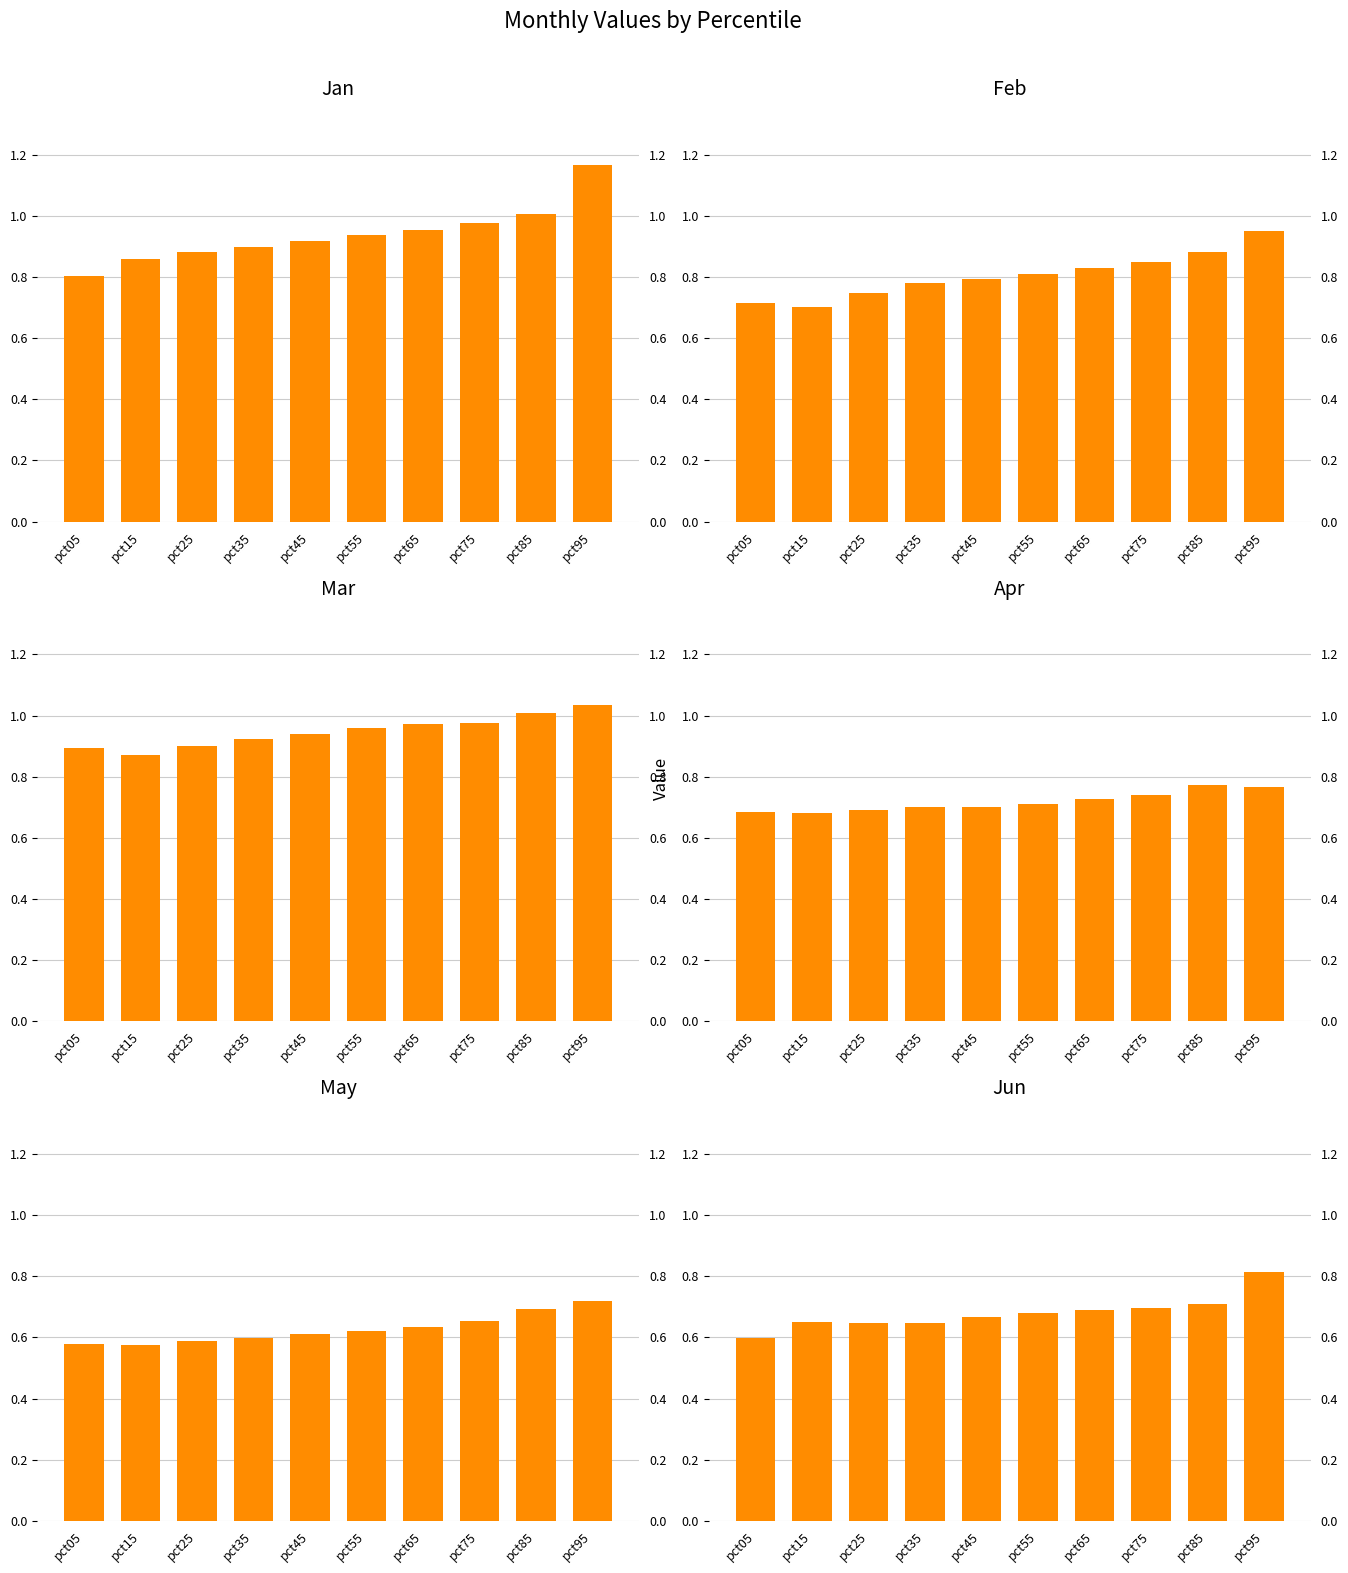

Which series has the largest total across all categories?

Mar